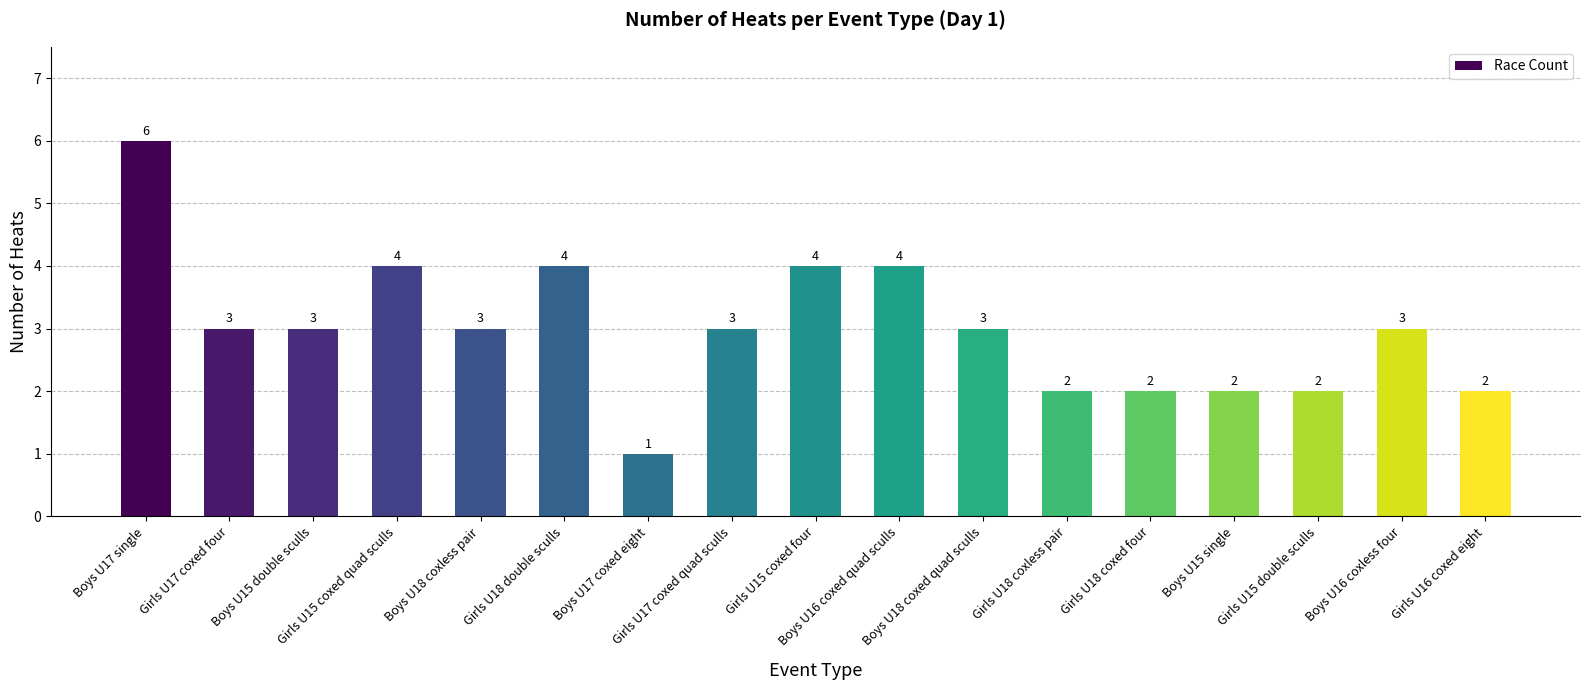

Reading left to right, extract all data points from this chart.

6	3	3	4	3	4	1	3	4	4	3	2	2	2	2	3	2